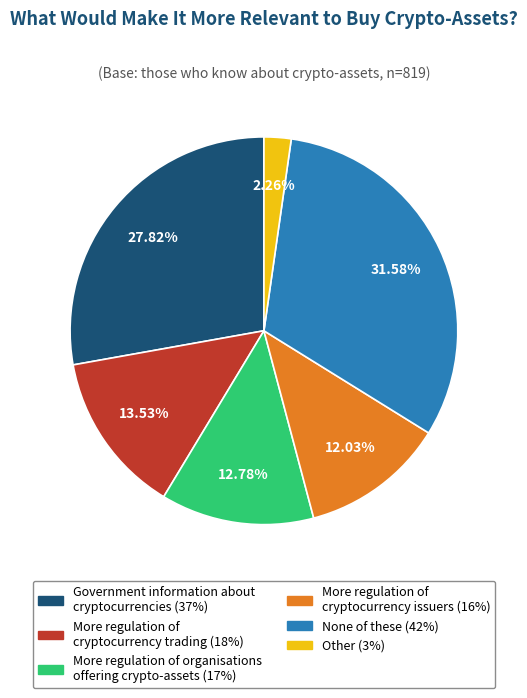

True or false: None of these accounts for 17% of the total.

False